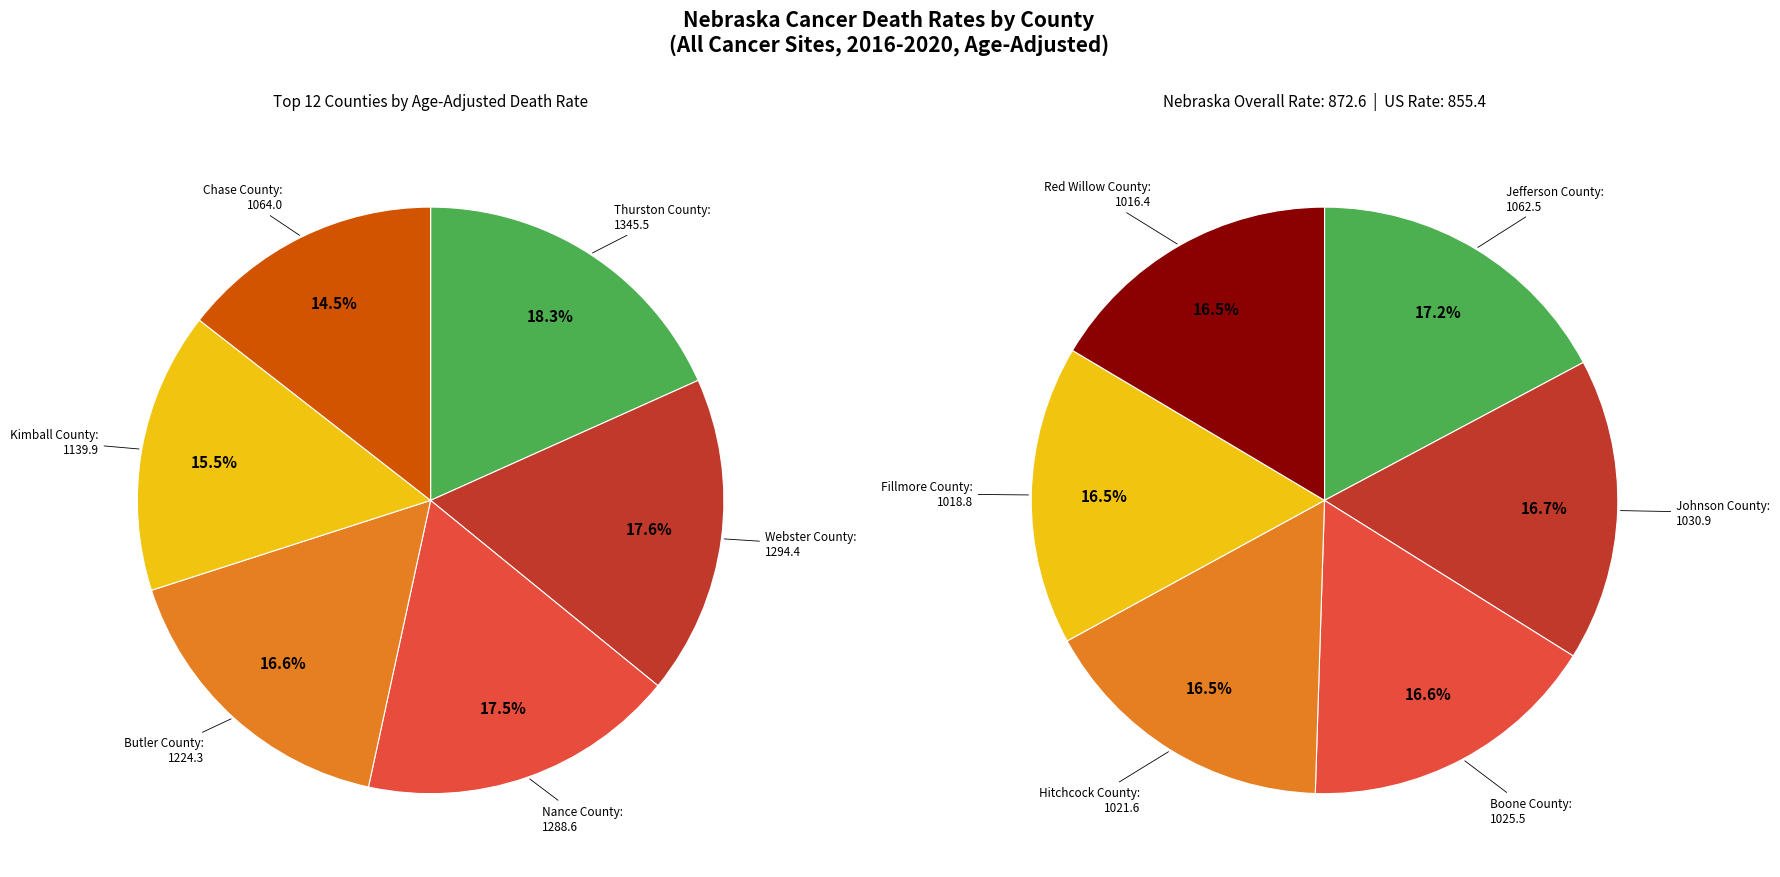

What is the largest slice in the pie chart?

Thurston County